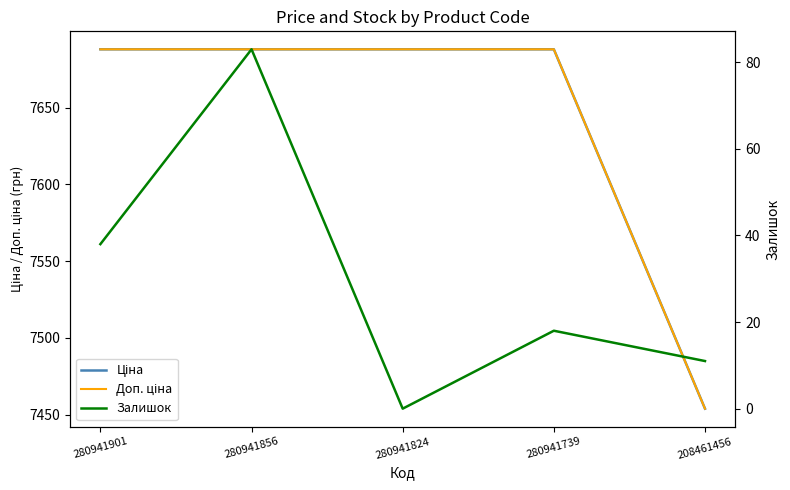

Reading left to right, extract all data points from this chart.

Ціна: 280941901=7688.0	280941856=7688.0	280941824=7688.0	280941739=7688.0	208461456=7453.8
Доп. ціна: 280941901=7688.0	280941856=7688.0	280941824=7688.0	280941739=7688.0	208461456=7453.8
Залишок: 280941901=38.0	280941856=83.0	280941824=0.0	280941739=18.0	208461456=11.0